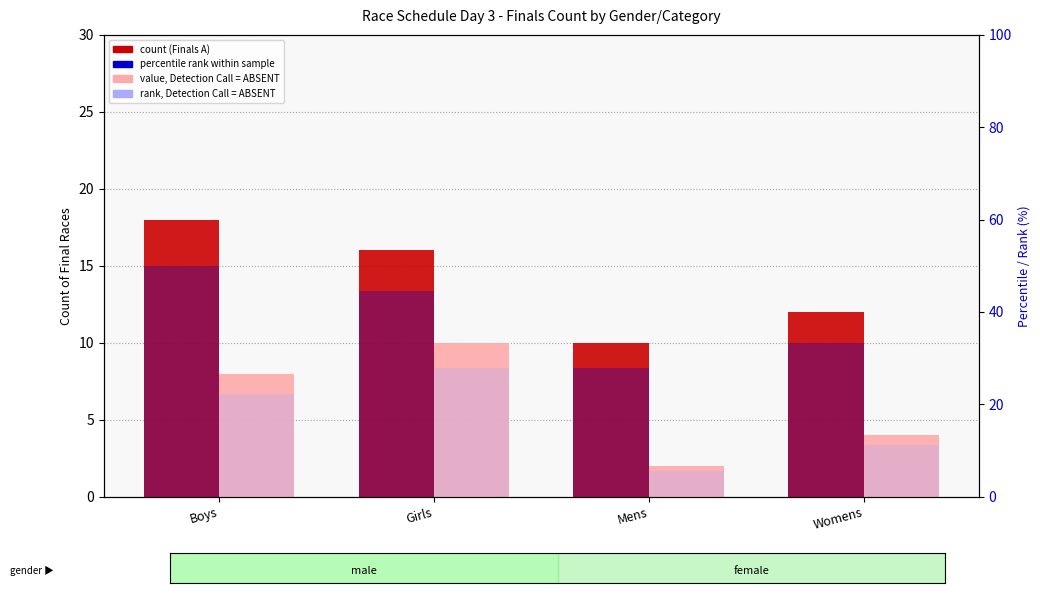

Are the bars grouped side by side (vs. stacked)?

Yes